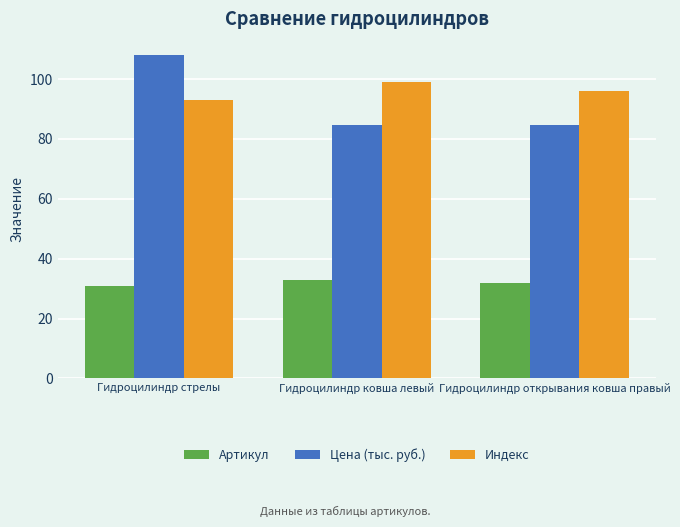

Read the Индекс value at Гидроцилиндр стрелы.

93.0